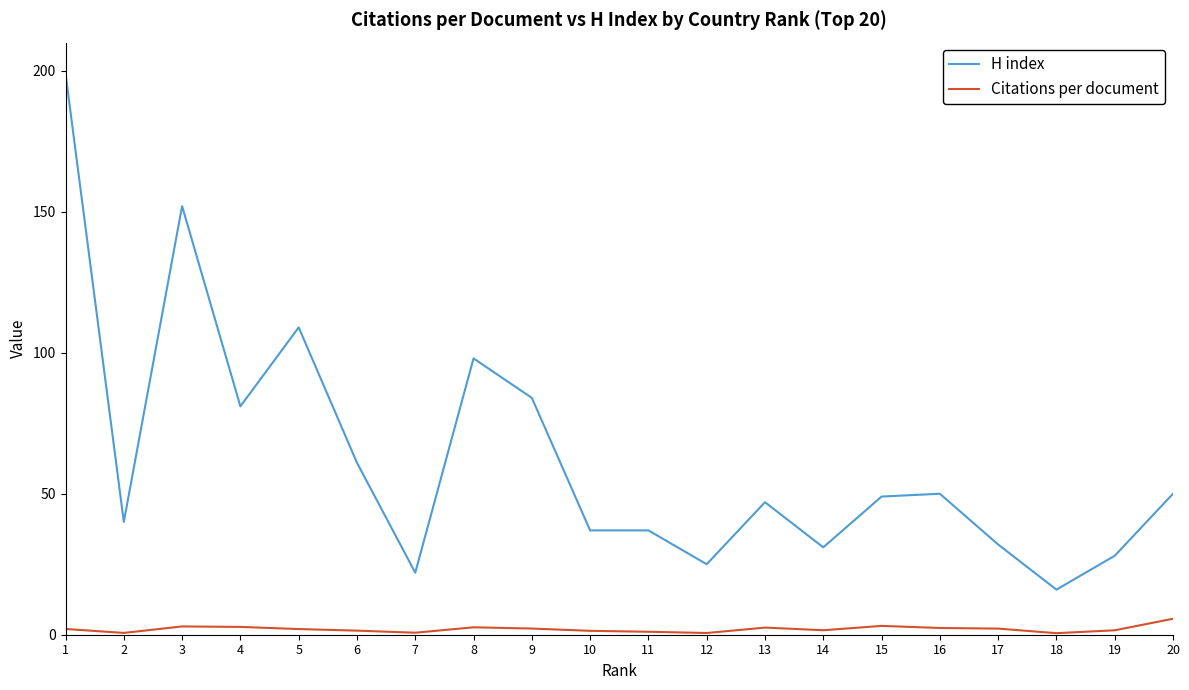

What is the difference between the Citations per document values at 12 and 9?

1.6